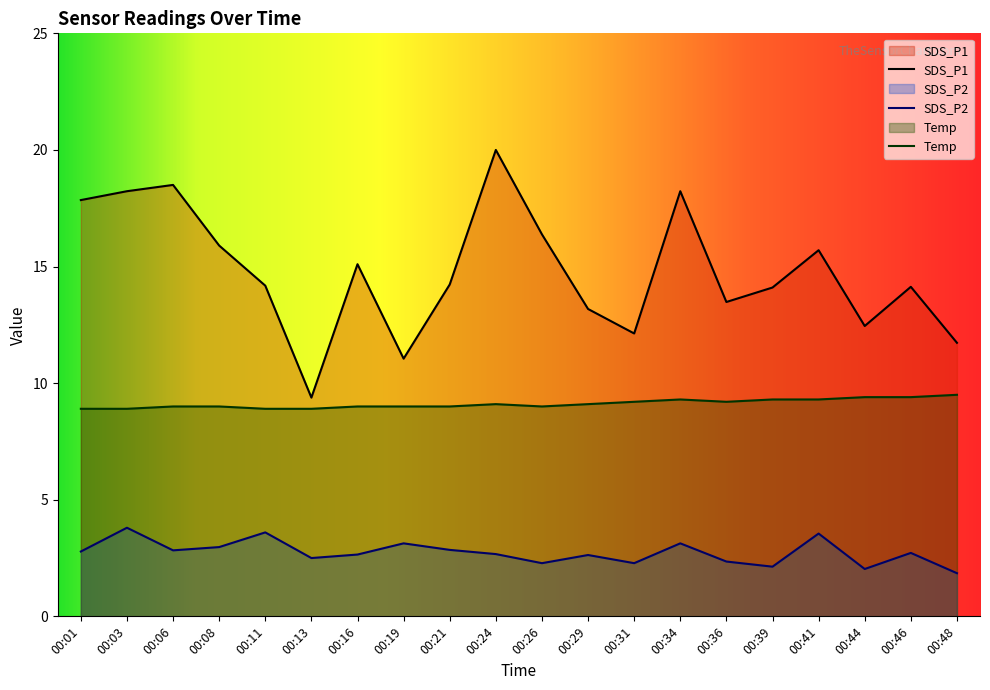

Which series has the largest range (max minus min)?

SDS_P1